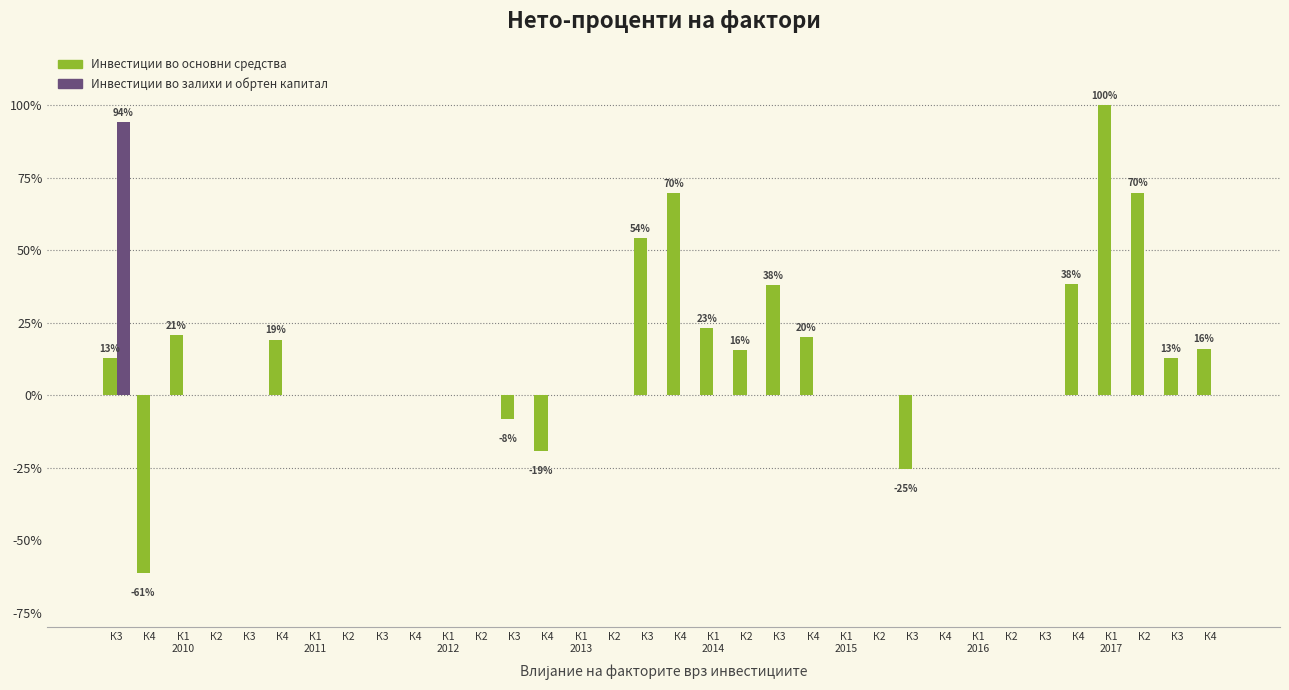

Are the bars grouped side by side (vs. stacked)?

Yes